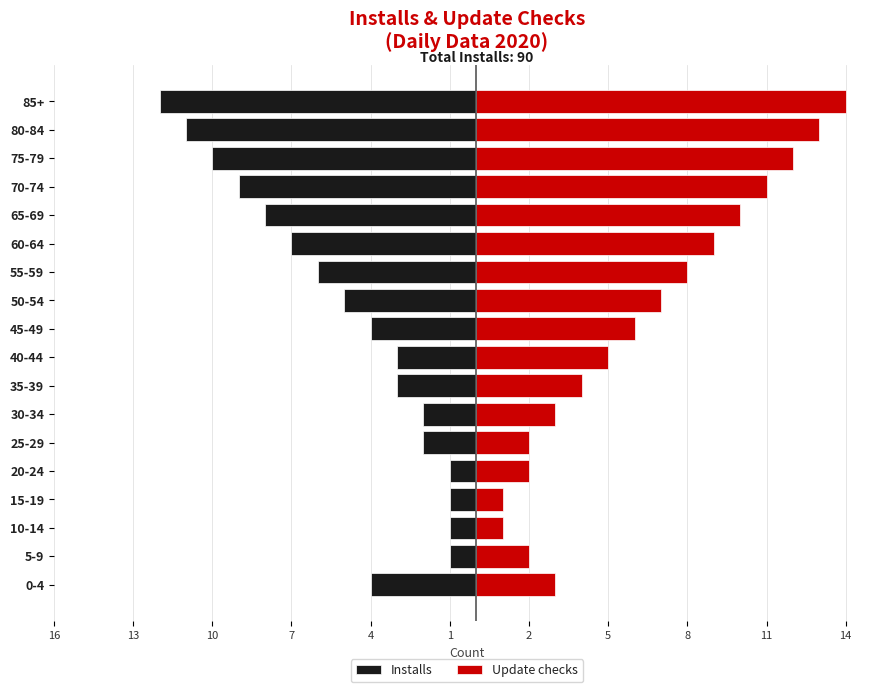

Which series has the largest range (max minus min)?

Update checks